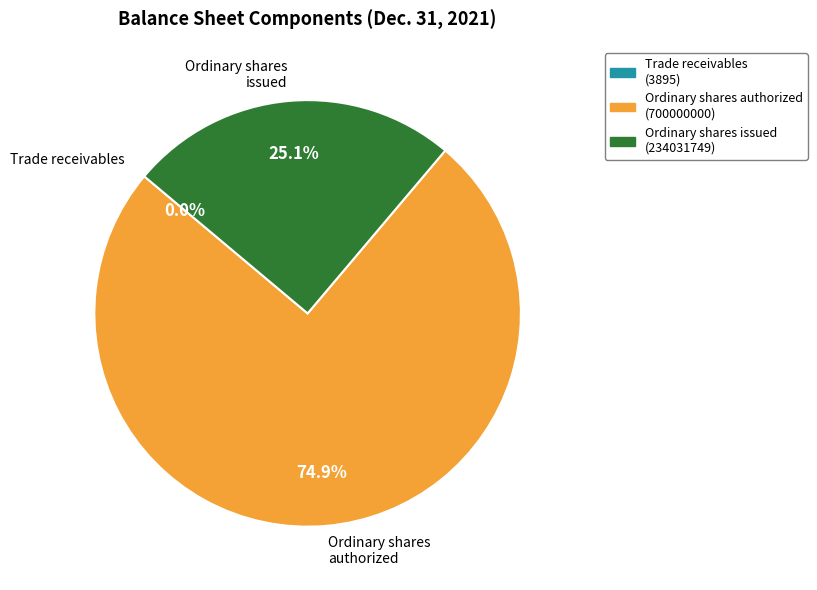

Is there any slice that represents more than half of the pie?

Yes